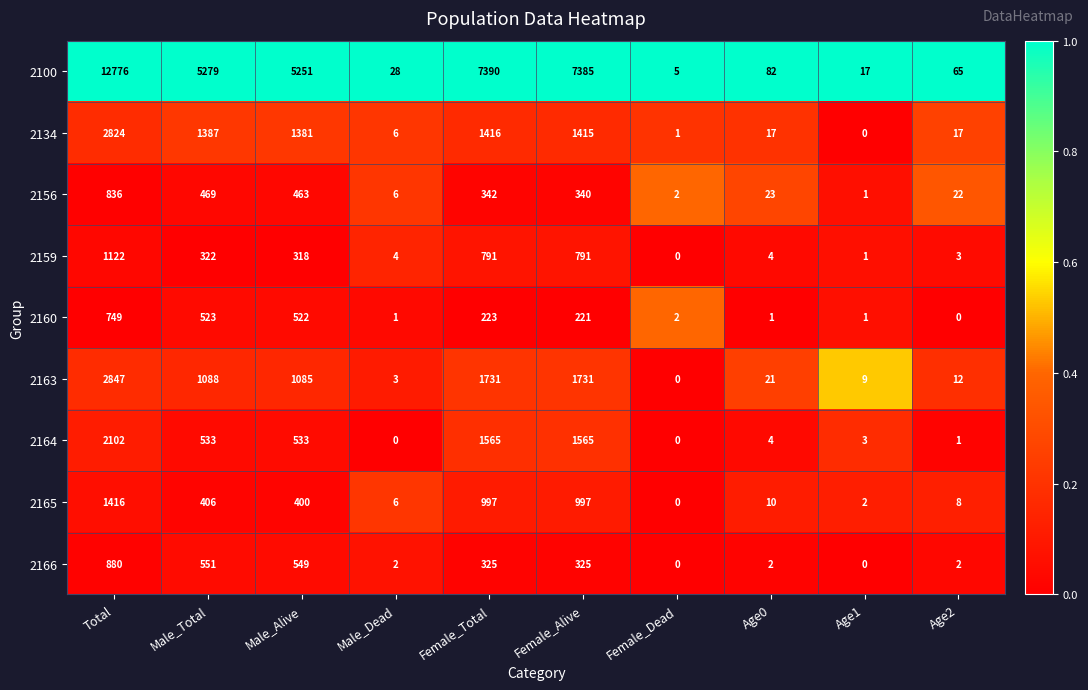

Which series has the largest range (max minus min)?

2100